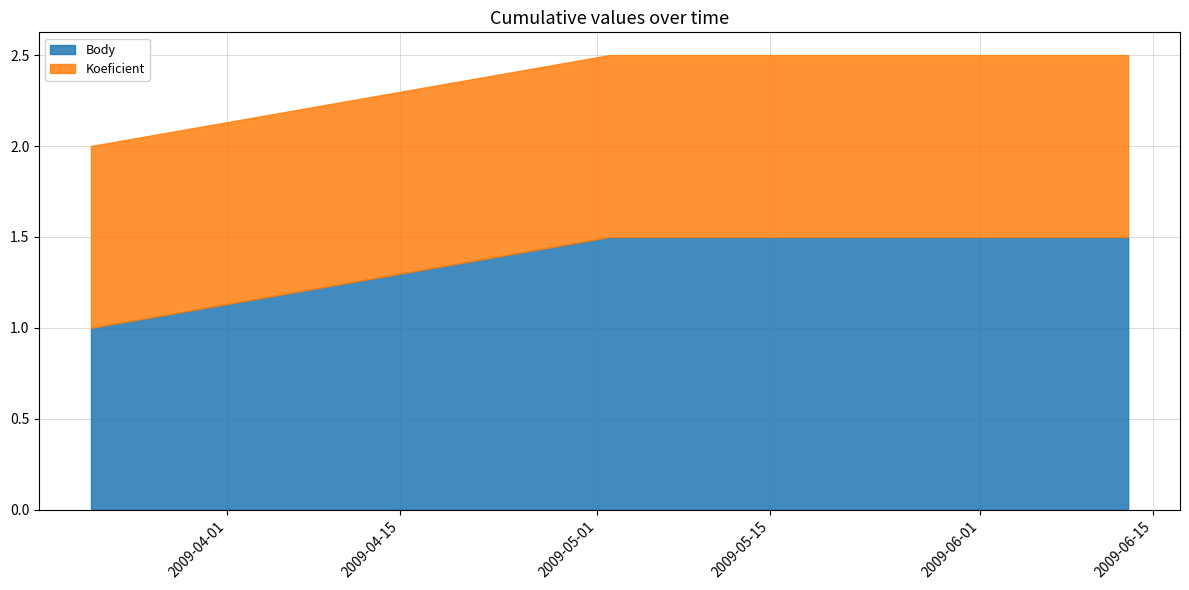

What is the label of the 3rd point from the left?

2009-05-16